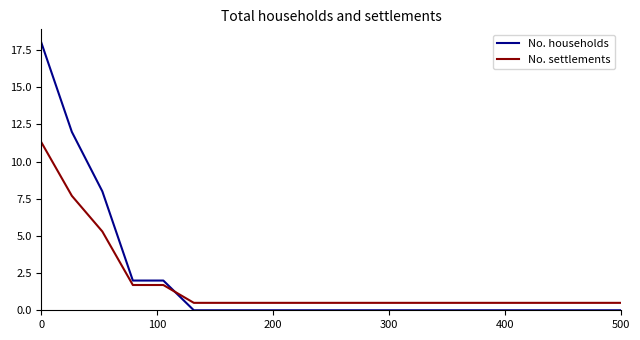

Which series has the widest spread of values?

No. households